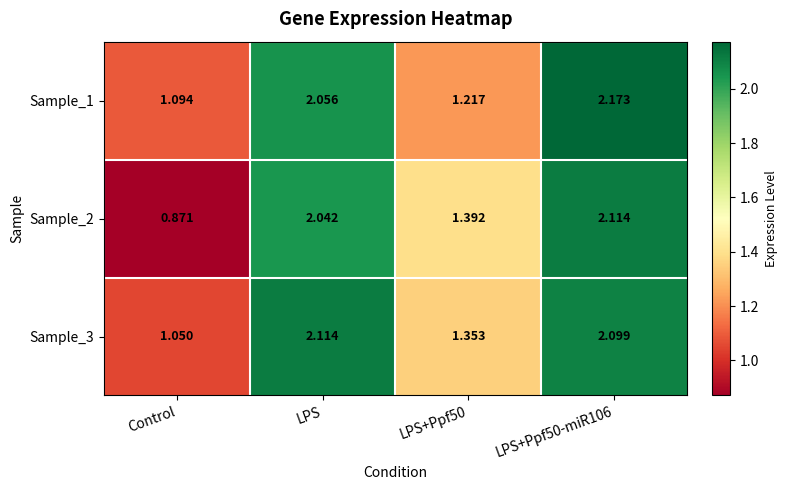

Where is Sample_3 nearest to the value 1?

Control